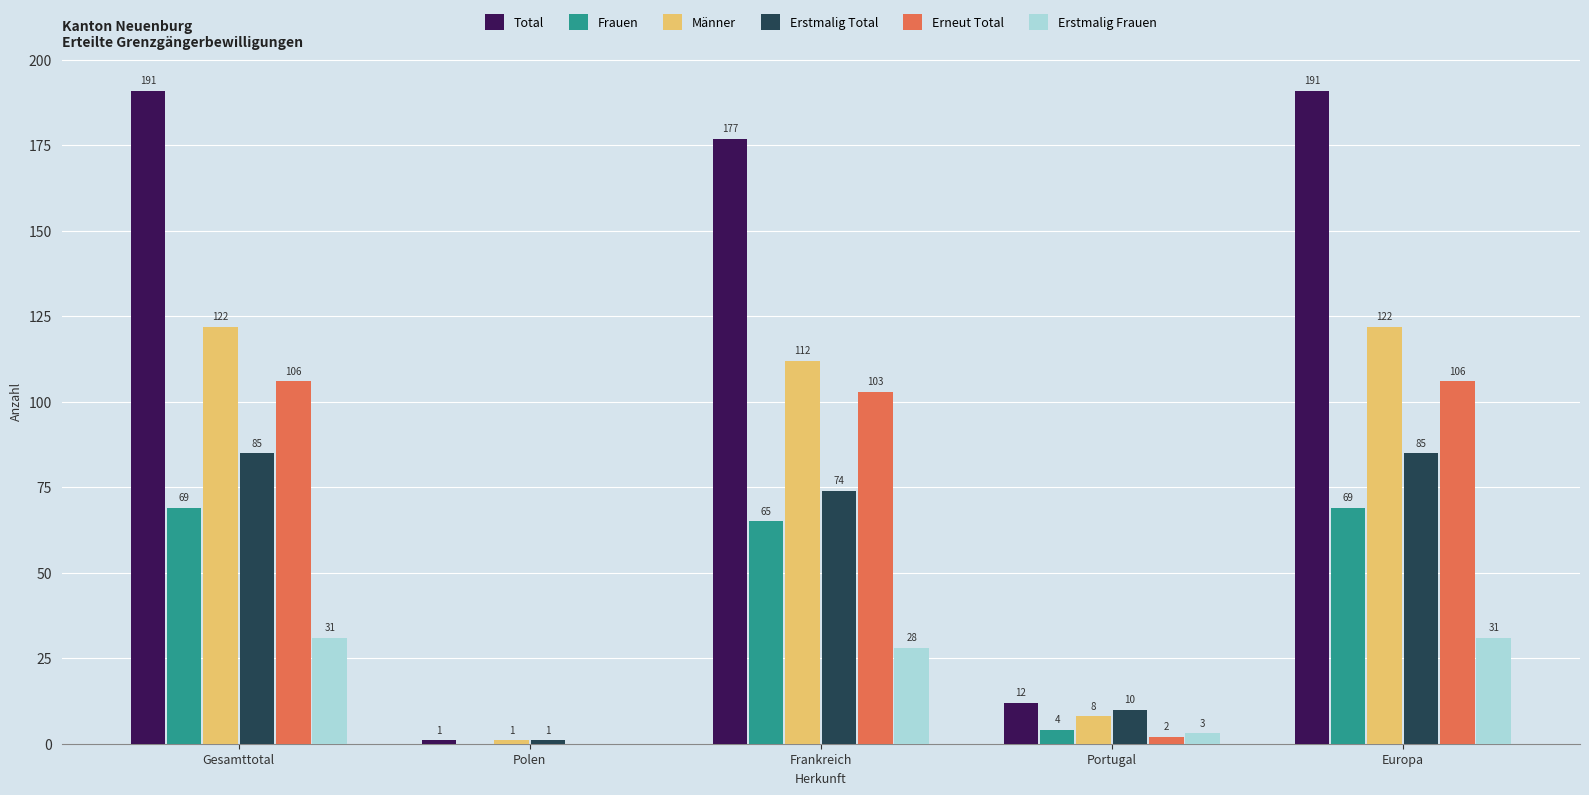

What is the sum of all Männer values?

365